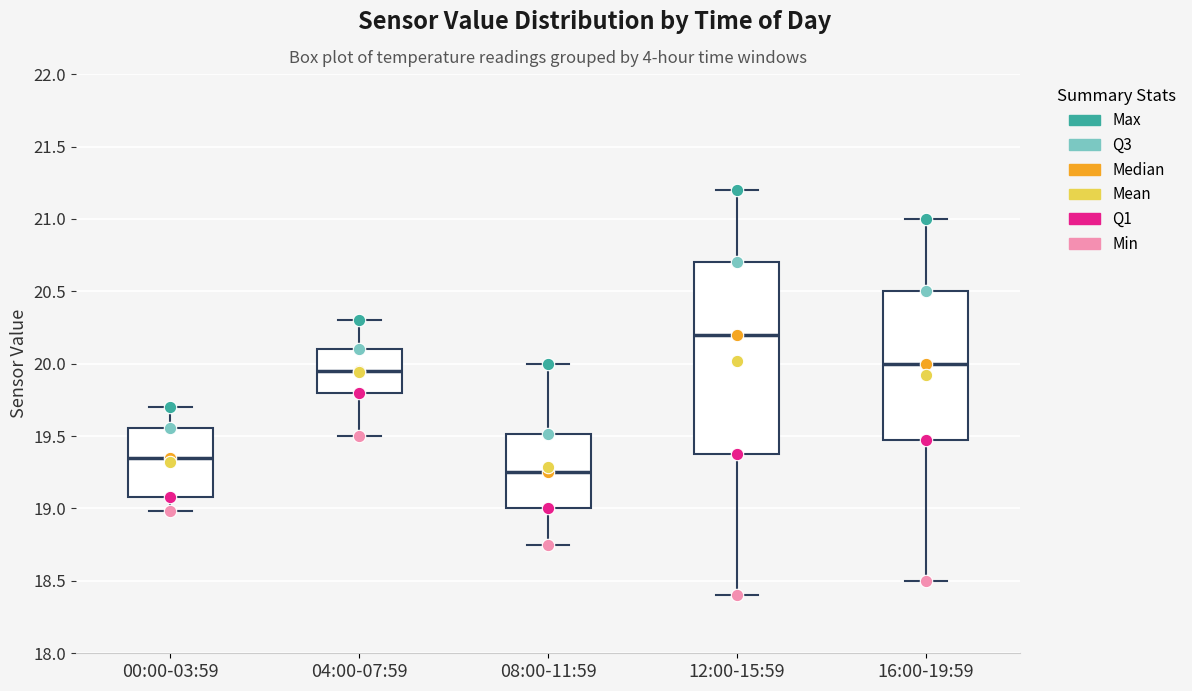

Where does the upper whisker of the box for 12:00-15:59 end on the y-axis? The values are not printed on the chart, so give them approximately, as read against the axis.

21.20